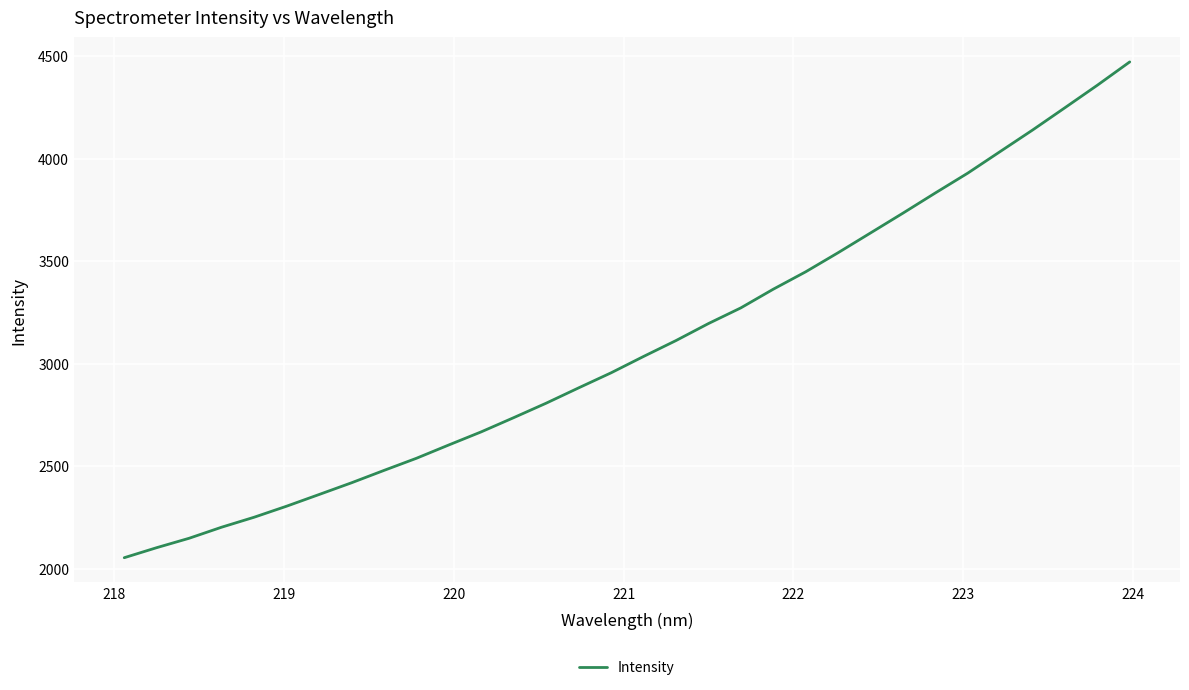

What is the smallest value displayed?

2053.4